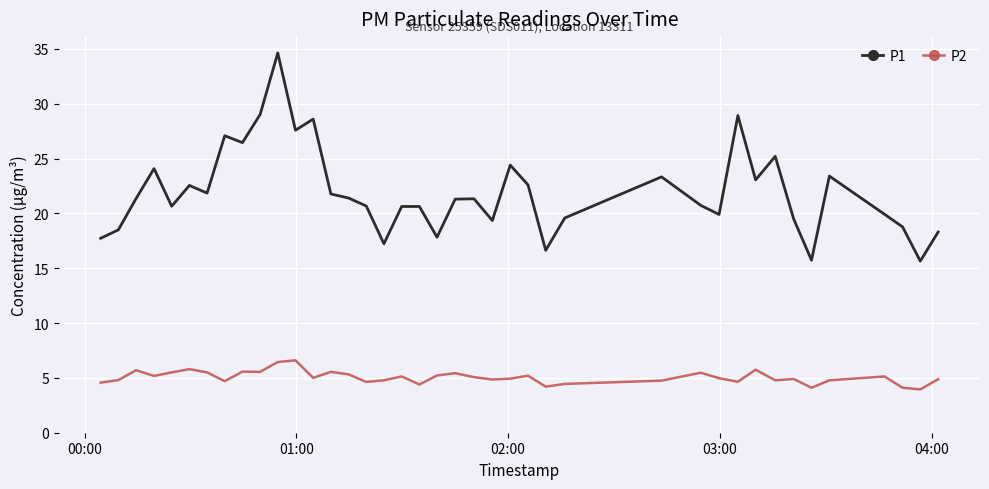

Which series has the largest total across all categories?

P1